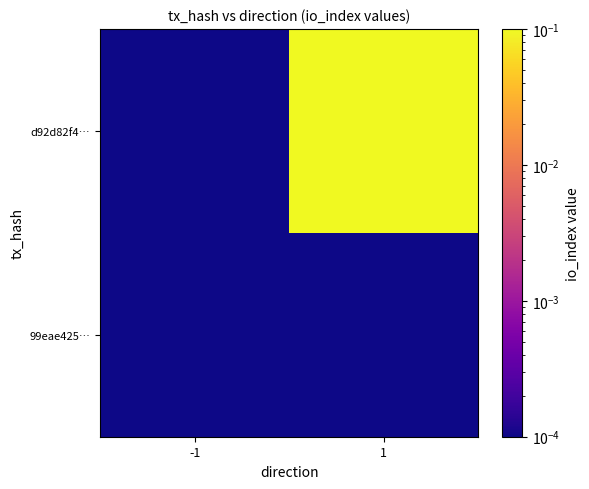

Which has a higher value, 1 or -1?

1